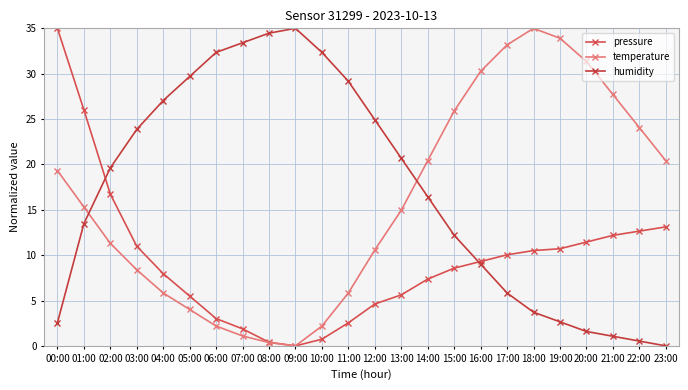

Which has a higher value, 04:00 or 12:00?

04:00